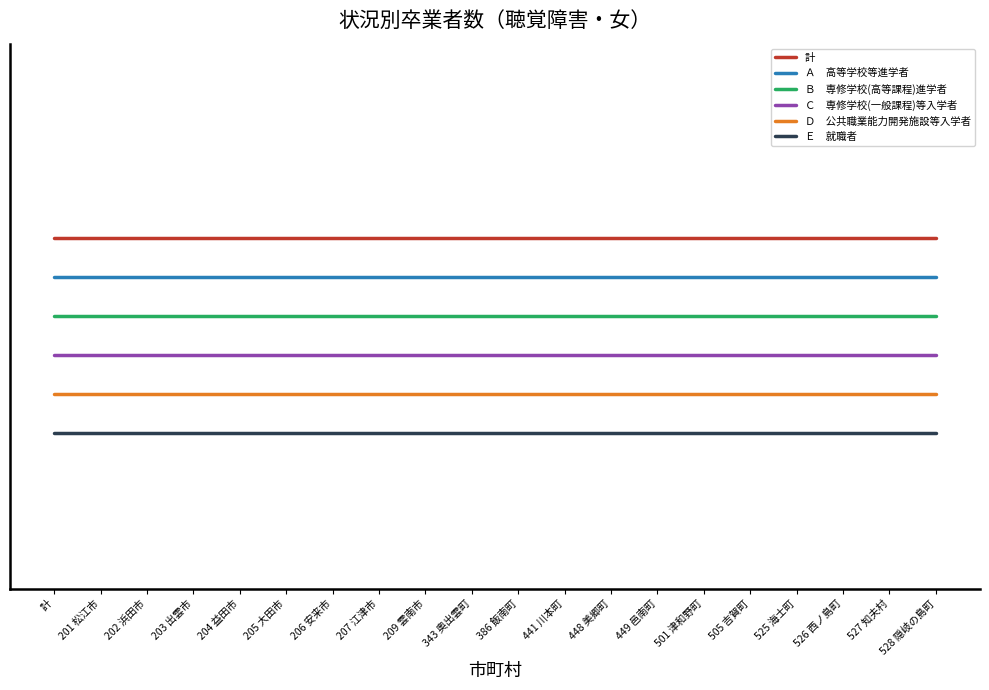

Does the chart have visible grid lines?

No